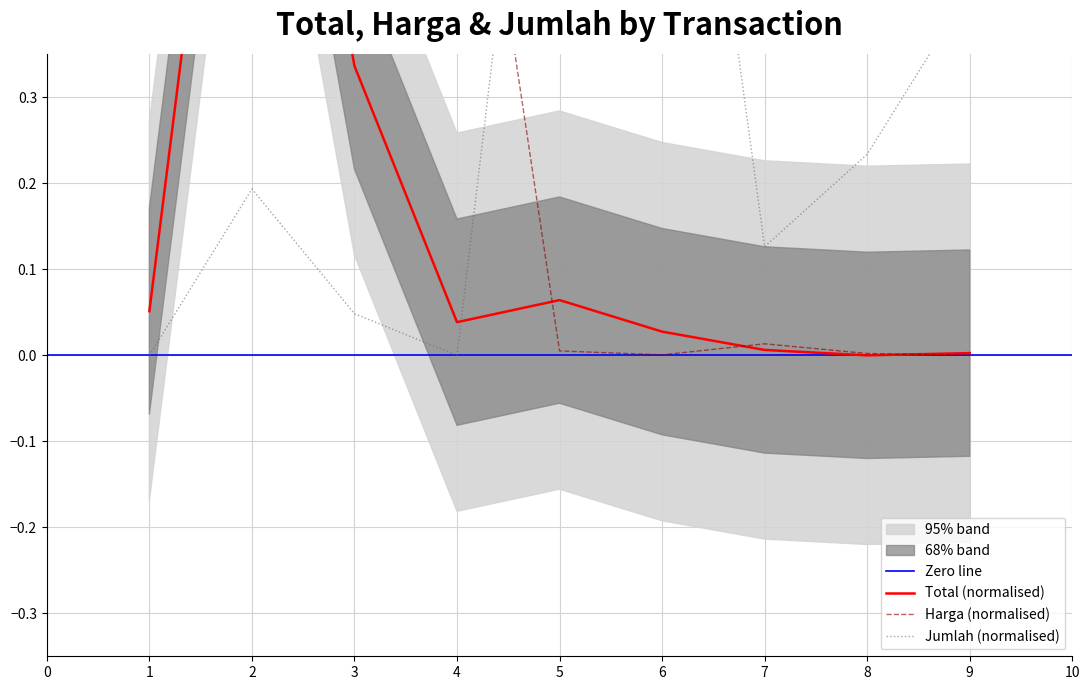

Is it true that Total equals 0.0 at 6?

False